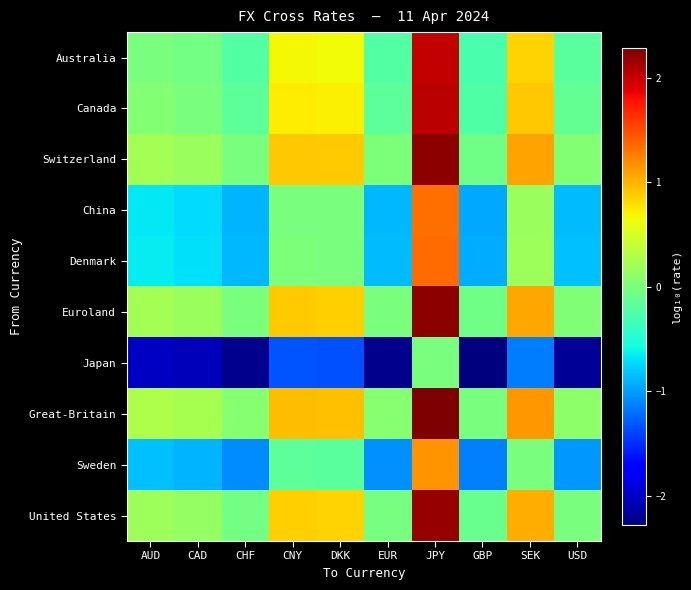

What is the total value across all series at CNY?

3.5